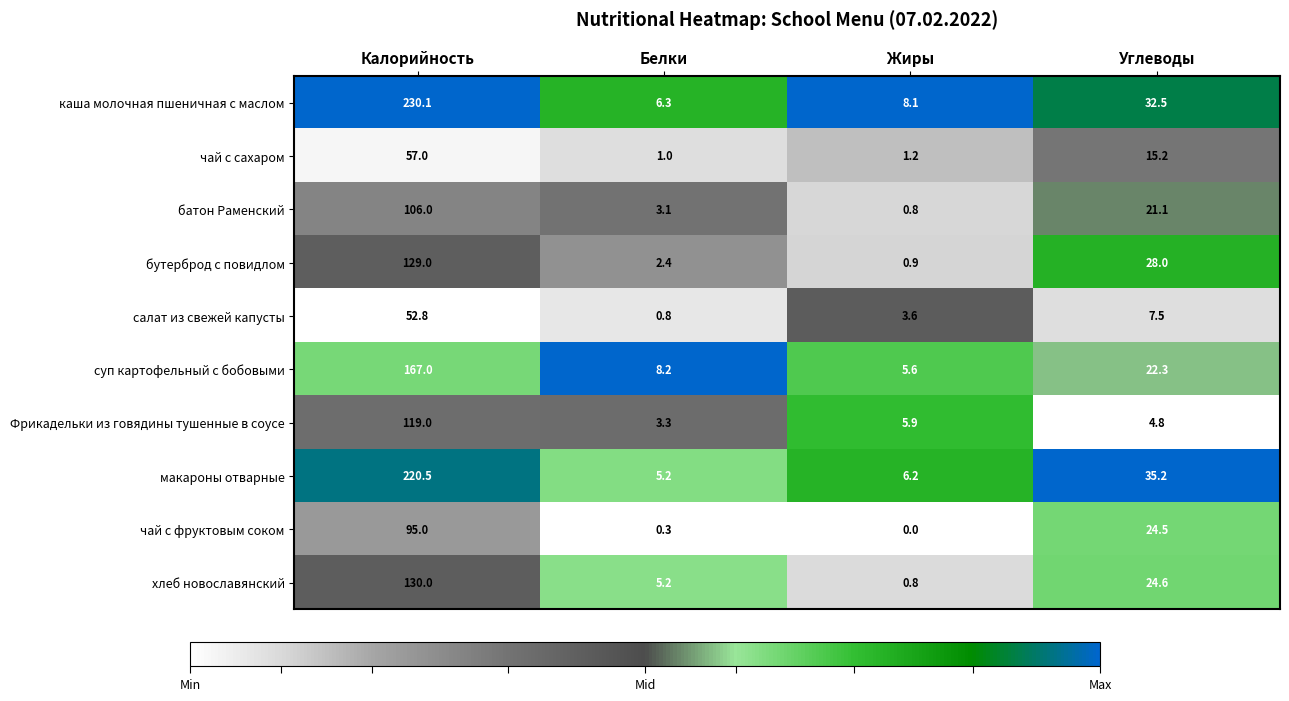

Is it true that салат из свежей капусты equals 1.6 at Жиры?

False